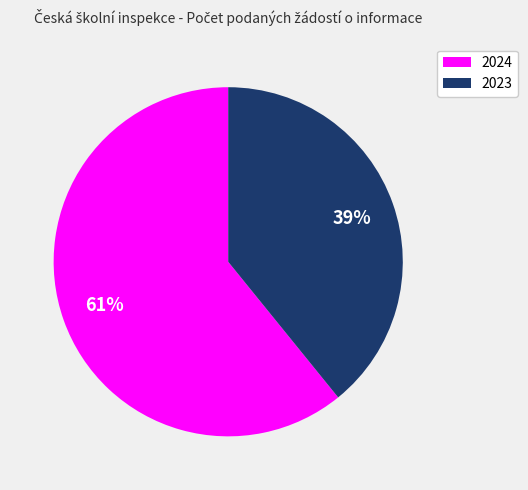

Rank the categories by value from highest to lowest.

2024, 2023